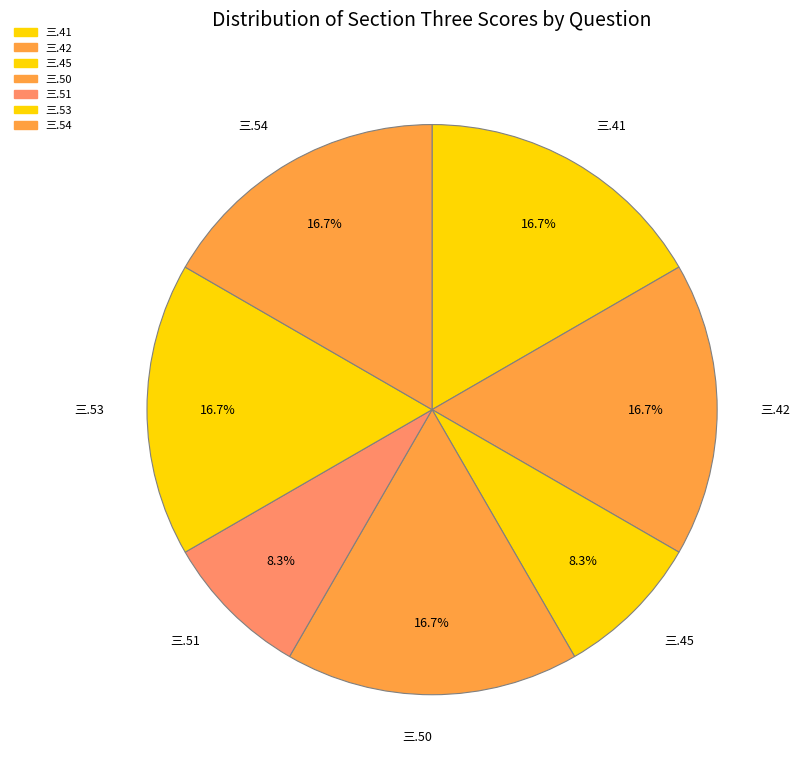

Approximately how many times larger is the value at 三.54 compared to 三.50?

1.0